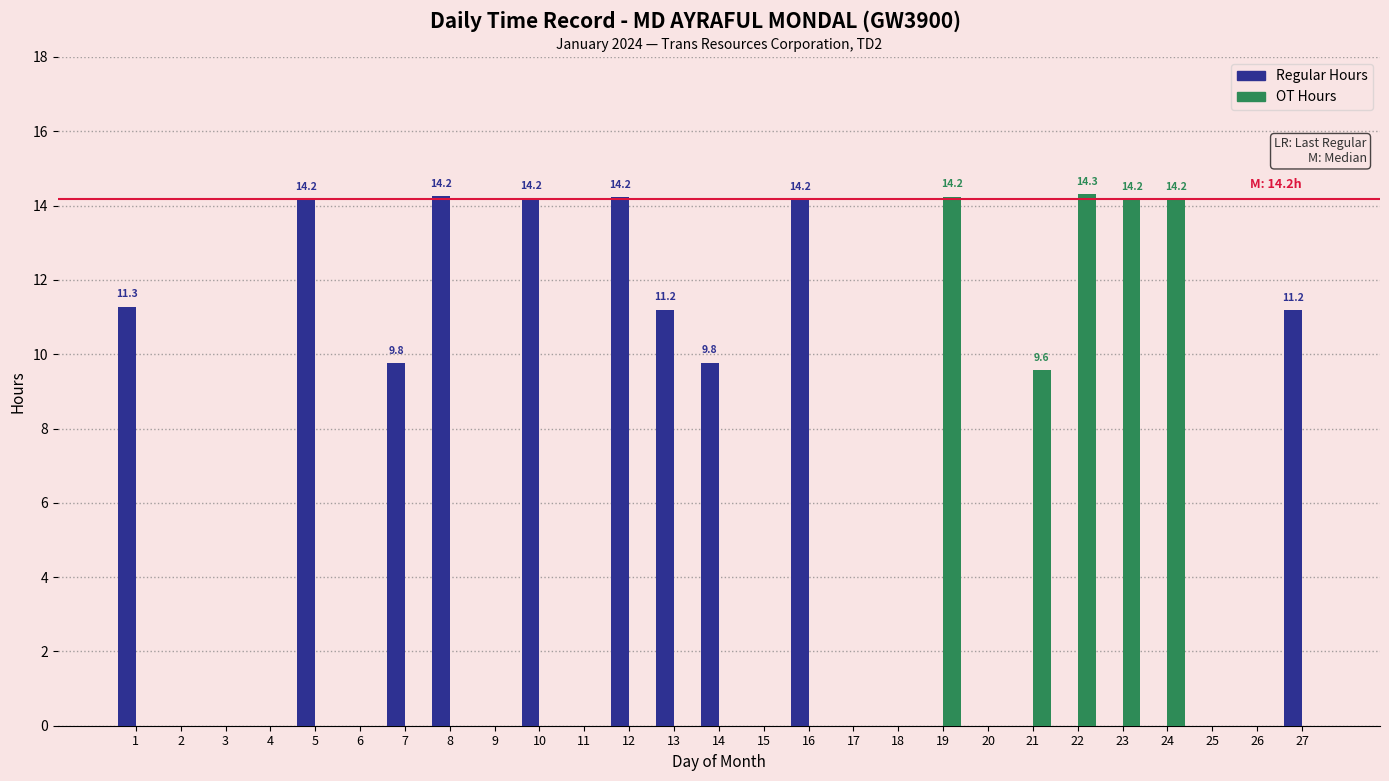

Between 6 and 22, which series saw the biggest shift?

OT Hours